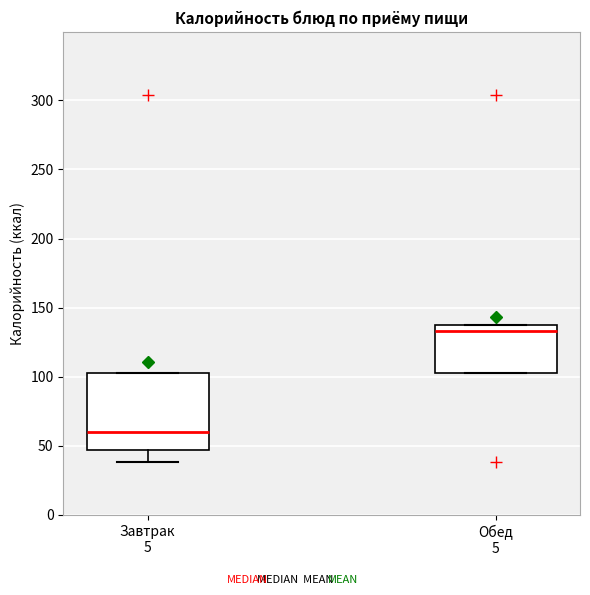

Which box's median line is the lowest?

Завтрак 5